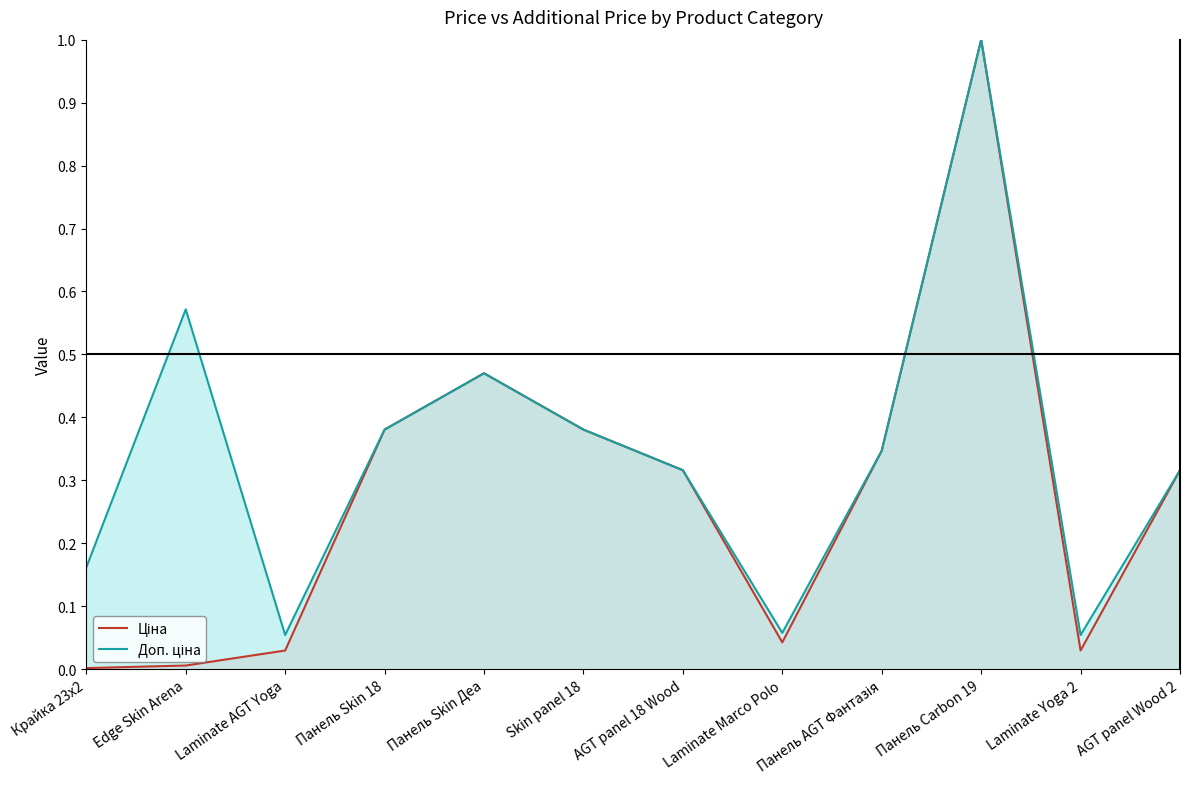

List the labels in order of Доп. ціна value, largest first.

Панель Carbon 19, Edge Skin Arena, Панель Skin Деа, Панель Skin 18, Skin panel 18, Панель AGT Фантазія, AGT panel 18 Wood, AGT panel Wood 2, Крайка 23x2, Laminate Marco Polo, Laminate AGT Yoga, Laminate Yoga 2